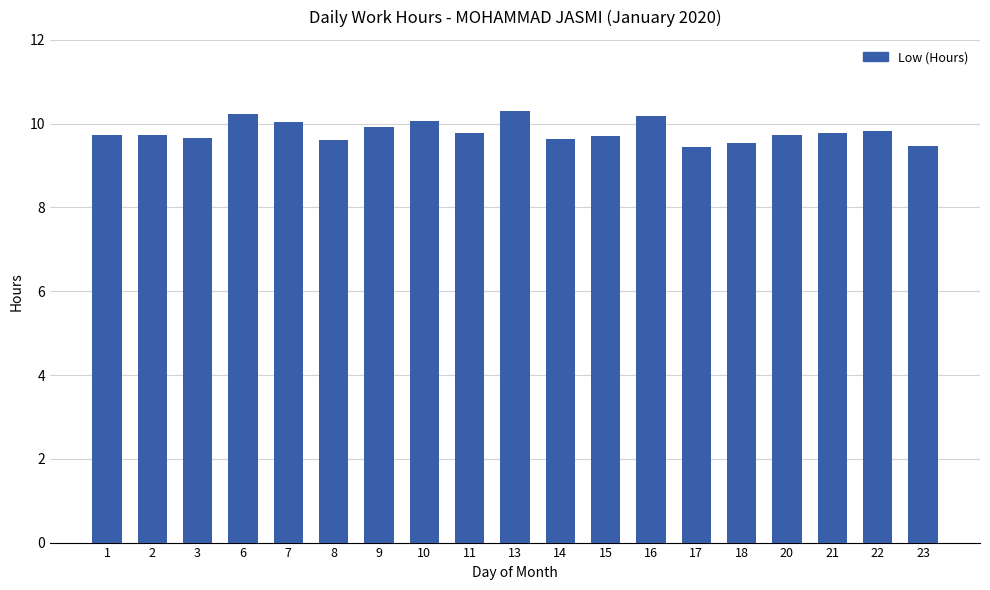

What is the average value?

9.8